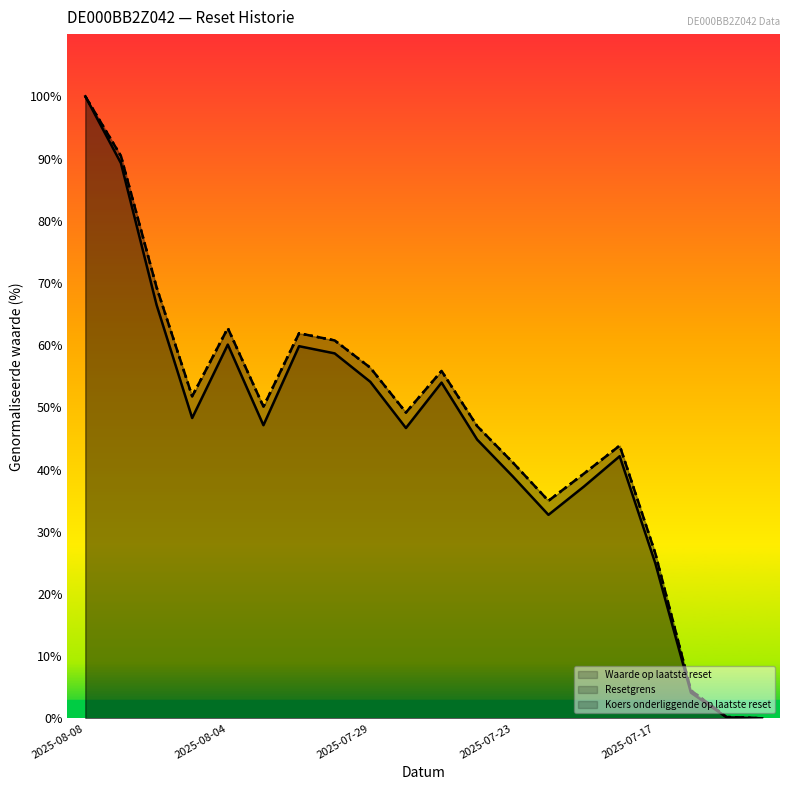

Which has a higher value, 2025-07-29 or 2025-07-17?

2025-07-29